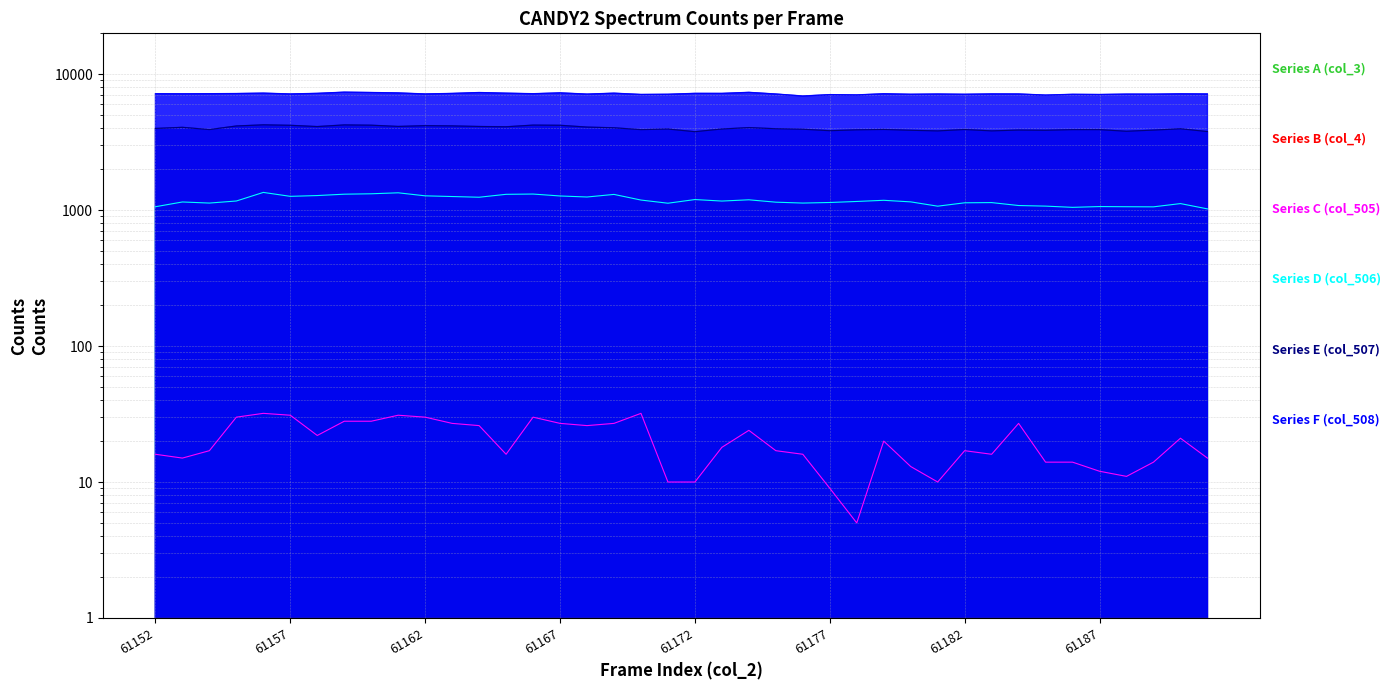

What is the spread (max minus min) of values at 61179?

7163